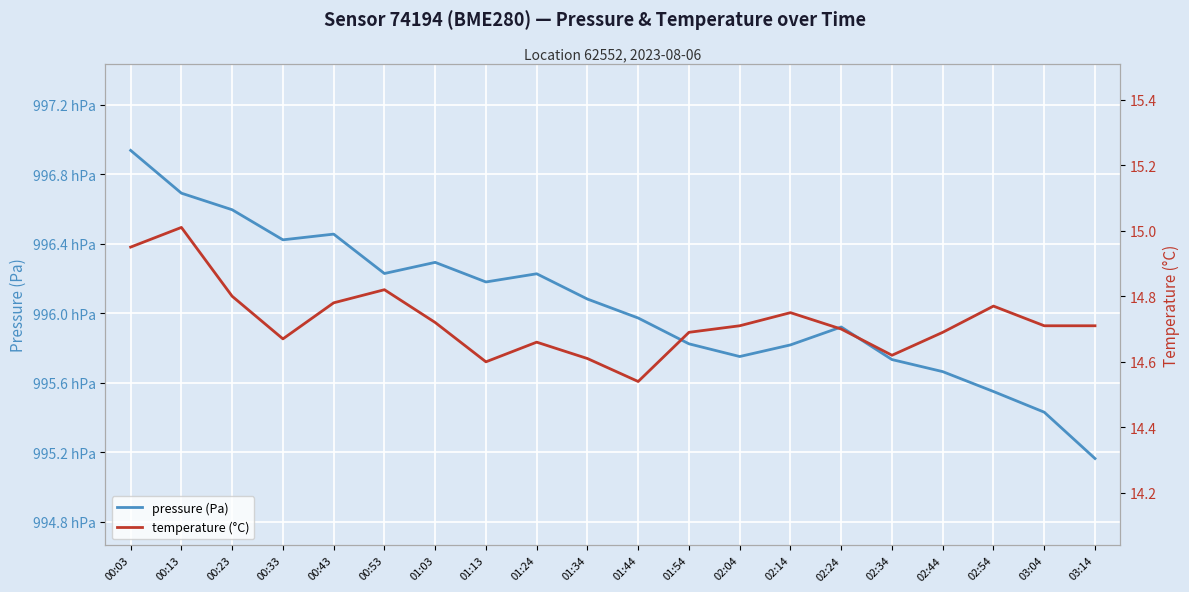

How many data points does each series have?

20